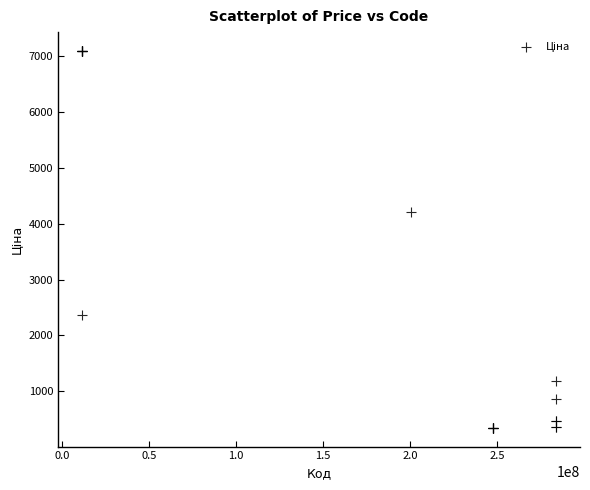

What Y value in the scatter plot is closest to 3722?

4204.8